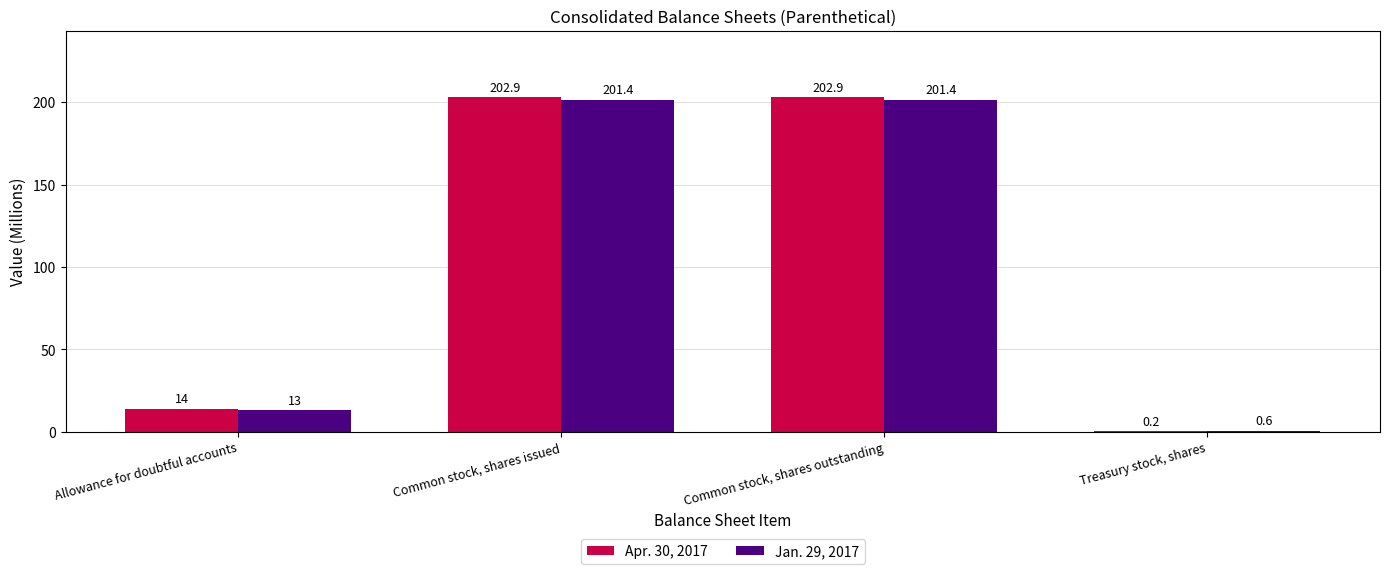

At which label does Jan. 29, 2017 first exceed 201?

Common stock, shares issued